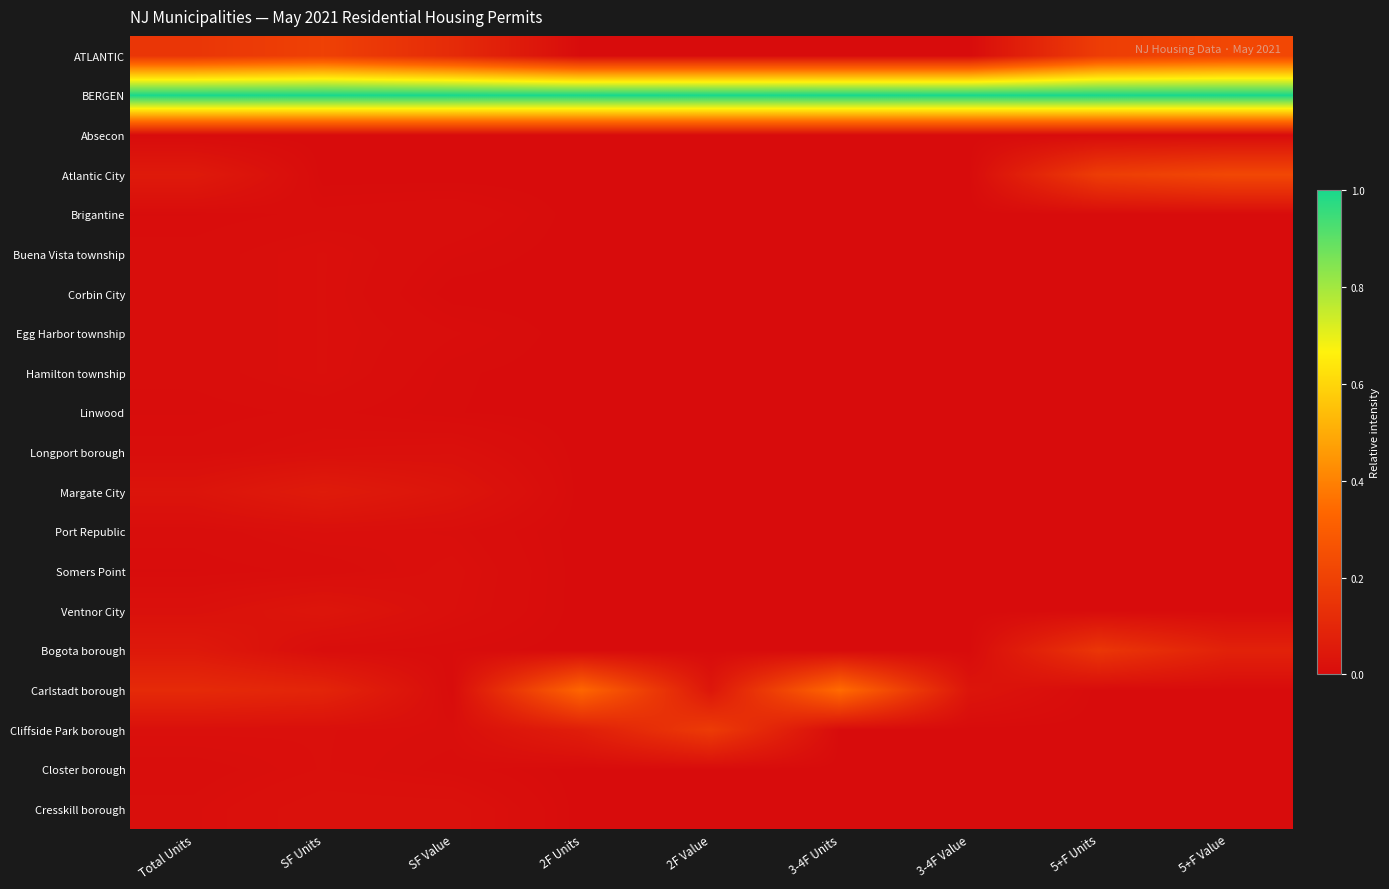

Reading right to left, list all the values displayed in this chart.

ATLANTIC: 5+F Value=0.2	5+F Units=0.2	3-4F Value=0.0	3-4F Units=0.0	2F Value=0.0	2F Units=0.0	SF Value=0.1	SF Units=0.2	Total Units=0.2
BERGEN: 5+F Value=1.0	5+F Units=1.0	3-4F Value=1.0	3-4F Units=1.0	2F Value=1.0	2F Units=1.0	SF Value=1.0	SF Units=1.0	Total Units=1.0
Absecon: 5+F Value=0.0	5+F Units=0.0	3-4F Value=0.0	3-4F Units=0.0	2F Value=0.0	2F Units=0.0	SF Value=0.0	SF Units=0.0	Total Units=0.0
Atlantic City: 5+F Value=0.2	5+F Units=0.2	3-4F Value=0.0	3-4F Units=0.0	2F Value=0.0	2F Units=0.0	SF Value=0.0	SF Units=0.0	Total Units=0.1
Brigantine: 5+F Value=0.0	5+F Units=0.0	3-4F Value=0.0	3-4F Units=0.0	2F Value=0.0	2F Units=0.0	SF Value=0.0	SF Units=0.0	Total Units=0.0
Buena Vista township: 5+F Value=0.0	5+F Units=0.0	3-4F Value=0.0	3-4F Units=0.0	2F Value=0.0	2F Units=0.0	SF Value=0.0	SF Units=0.0	Total Units=0.0
Corbin City: 5+F Value=0.0	5+F Units=0.0	3-4F Value=0.0	3-4F Units=0.0	2F Value=0.0	2F Units=0.0	SF Value=0.0	SF Units=0.0	Total Units=0.0
Egg Harbor township: 5+F Value=0.0	5+F Units=0.0	3-4F Value=0.0	3-4F Units=0.0	2F Value=0.0	2F Units=0.0	SF Value=0.0	SF Units=0.0	Total Units=0.0
Hamilton township: 5+F Value=0.0	5+F Units=0.0	3-4F Value=0.0	3-4F Units=0.0	2F Value=0.0	2F Units=0.0	SF Value=0.0	SF Units=0.0	Total Units=0.0
Linwood: 5+F Value=0.0	5+F Units=0.0	3-4F Value=0.0	3-4F Units=0.0	2F Value=0.0	2F Units=0.0	SF Value=0.0	SF Units=0.0	Total Units=0.0
Longport borough: 5+F Value=0.0	5+F Units=0.0	3-4F Value=0.0	3-4F Units=0.0	2F Value=0.0	2F Units=0.0	SF Value=0.0	SF Units=0.0	Total Units=0.0
Margate City: 5+F Value=0.0	5+F Units=0.0	3-4F Value=0.0	3-4F Units=0.0	2F Value=0.0	2F Units=0.0	SF Value=0.0	SF Units=0.1	Total Units=0.0
Port Republic: 5+F Value=0.0	5+F Units=0.0	3-4F Value=0.0	3-4F Units=0.0	2F Value=0.0	2F Units=0.0	SF Value=0.0	SF Units=0.0	Total Units=0.0
Somers Point: 5+F Value=0.0	5+F Units=0.0	3-4F Value=0.0	3-4F Units=0.0	2F Value=0.0	2F Units=0.0	SF Value=0.0	SF Units=0.0	Total Units=0.0
Ventnor City: 5+F Value=0.0	5+F Units=0.0	3-4F Value=0.0	3-4F Units=0.0	2F Value=0.0	2F Units=0.0	SF Value=0.0	SF Units=0.0	Total Units=0.0
Bogota borough: 5+F Value=0.1	5+F Units=0.2	3-4F Value=0.0	3-4F Units=0.0	2F Value=0.0	2F Units=0.0	SF Value=0.0	SF Units=0.0	Total Units=0.0
Carlstadt borough: 5+F Value=0.0	5+F Units=0.0	3-4F Value=0.0	3-4F Units=0.3	2F Value=0.0	2F Units=0.3	SF Value=0.0	SF Units=0.1	Total Units=0.1
Cliffside Park borough: 5+F Value=0.0	5+F Units=0.0	3-4F Value=0.0	3-4F Units=0.0	2F Value=0.2	2F Units=0.1	SF Value=0.0	SF Units=0.0	Total Units=0.0
Closter borough: 5+F Value=0.0	5+F Units=0.0	3-4F Value=0.0	3-4F Units=0.0	2F Value=0.0	2F Units=0.0	SF Value=0.0	SF Units=0.0	Total Units=0.0
Cresskill borough: 5+F Value=0.0	5+F Units=0.0	3-4F Value=0.0	3-4F Units=0.0	2F Value=0.0	2F Units=0.0	SF Value=0.0	SF Units=0.0	Total Units=0.0